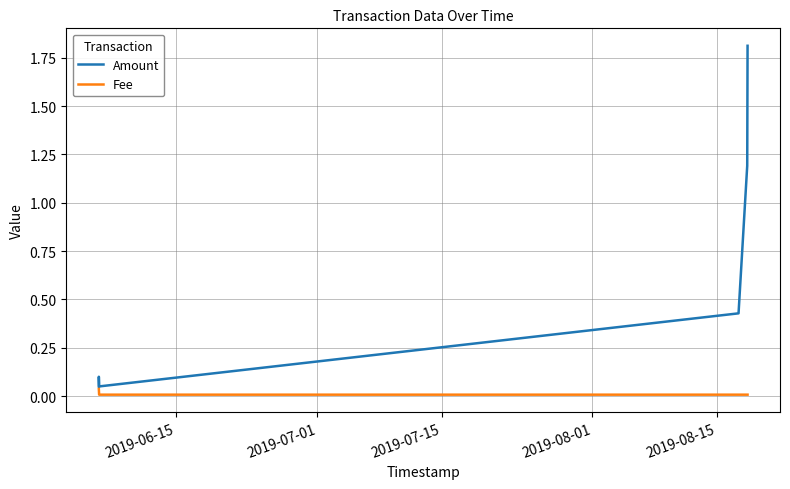

What are all the series names shown in the legend?

Amount, Fee